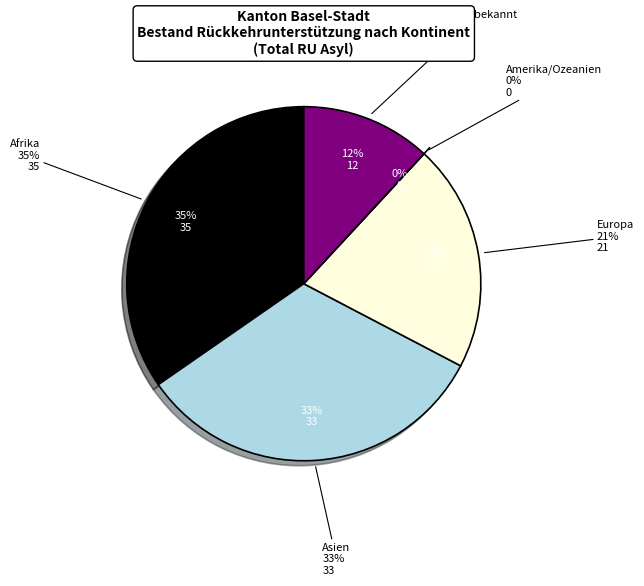

Which slice is the smallest?

Amerika/Ozeanien